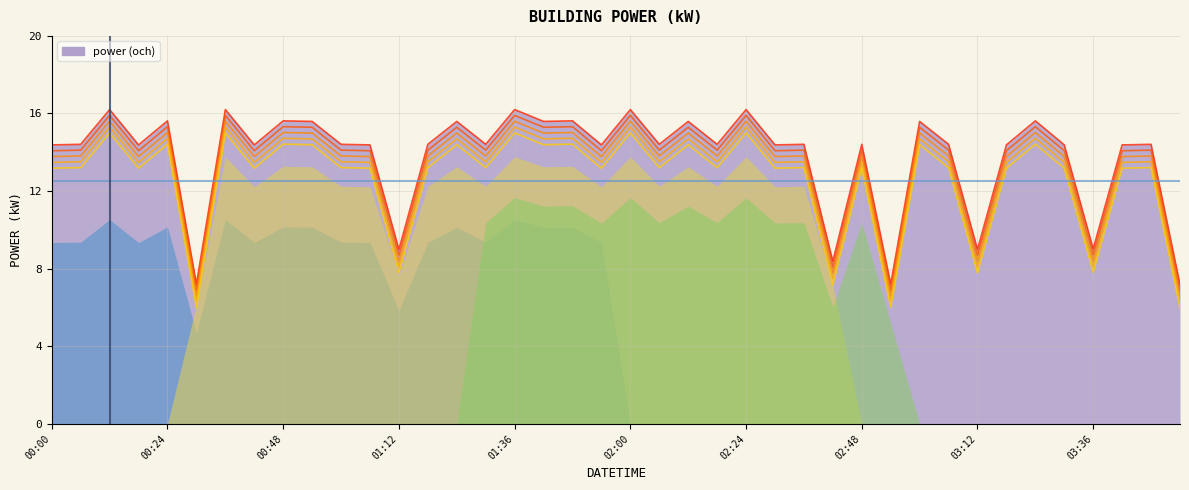

What is the ratio of the value at 02:06 to the value at 01:30?

1.0